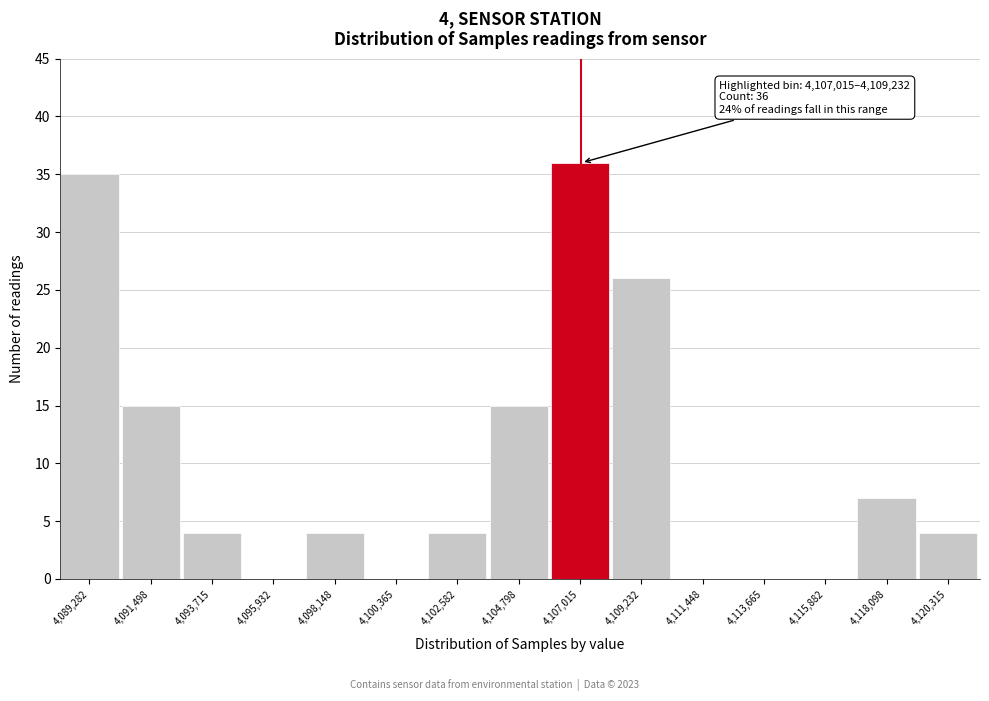

Reading left to right, list all the values displayed in this chart.

4,089,282=35	4,091,498=15	4,093,715=4	4,095,932=0	4,098,148=4	4,100,365=0	4,102,582=4	4,104,798=15	4,107,015=36	4,109,232=26	4,111,448=0	4,113,665=0	4,115,882=0	4,118,098=7	4,120,315=4